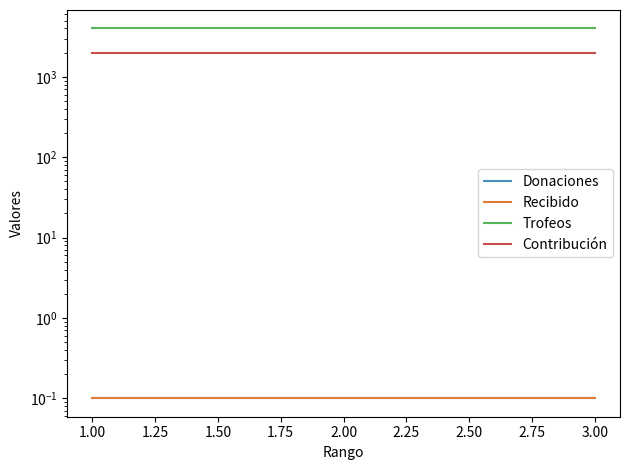

What is the difference between the highest and lowest values at 1.00?

4000.9